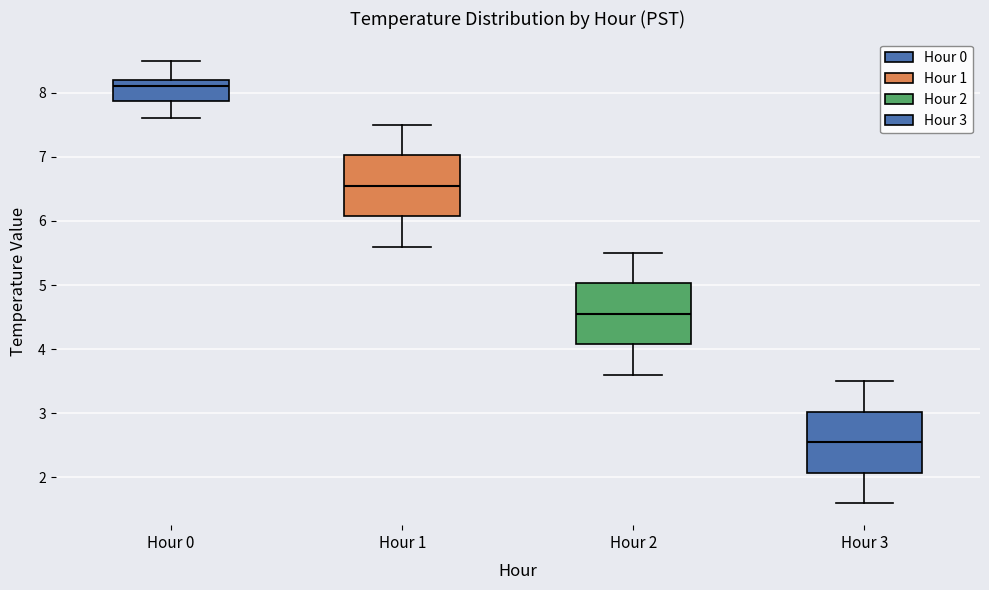

Reading left to right, transcribe this box plot: for each box, give where its median line is, the range the box spans, and where its two whiskers end, as read against the y-axis. The values are not printed on the chart, so give them approximately, as read against the axis.

Hour 0: median 8.1, box 7.9 to 8.2, whiskers 7.6 to 8.5
Hour 1: median 6.6, box 6.1 to 7.0, whiskers 5.6 to 7.5
Hour 2: median 4.6, box 4.1 to 5.0, whiskers 3.6 to 5.5
Hour 3: median 2.6, box 2.1 to 3.0, whiskers 1.6 to 3.5